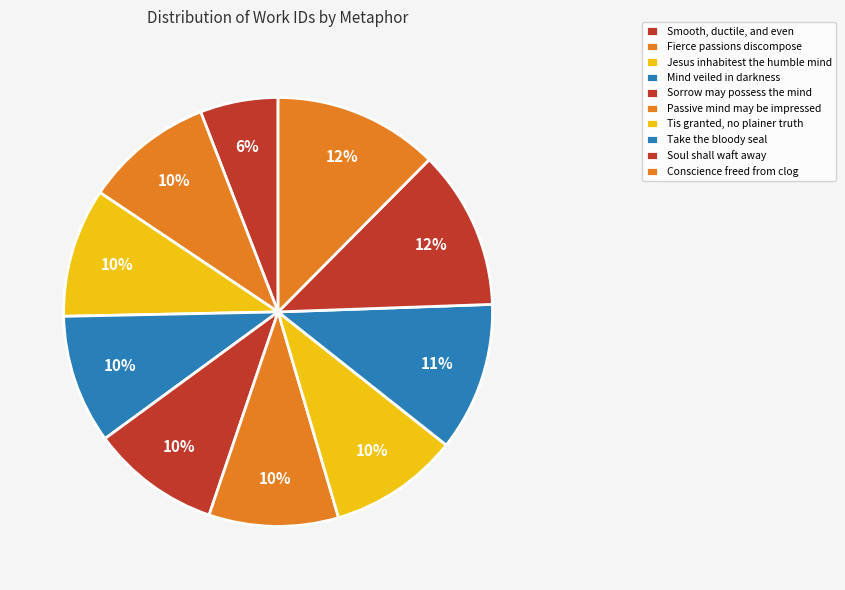

Does Jesus inhabitest the humble mind represent more than half of the total?

No